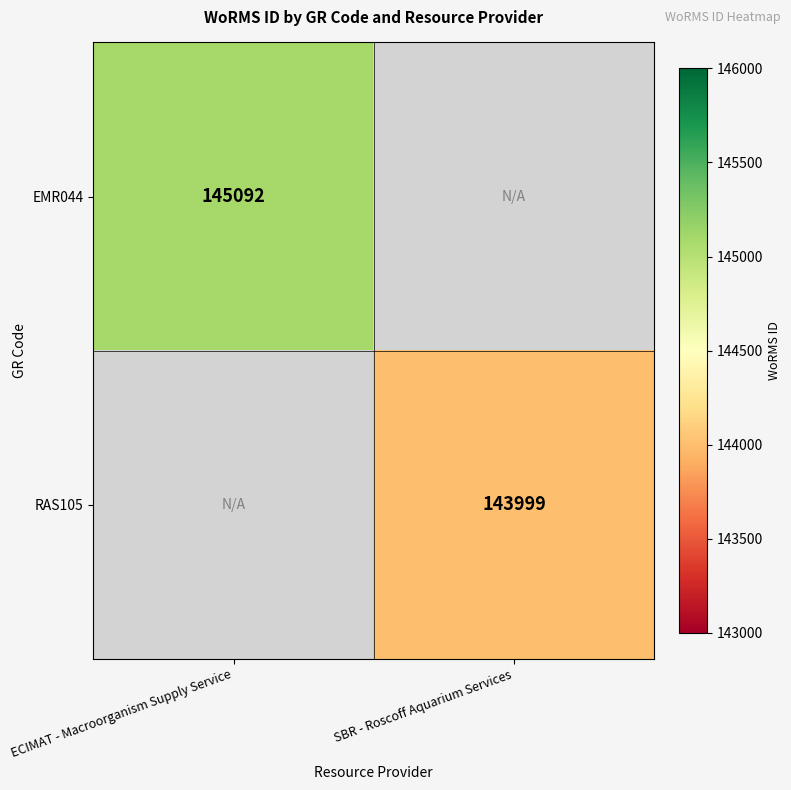

The value of EMR044 at ECIMAT - Macroorganism Supply Service is 145092. True or false?

True